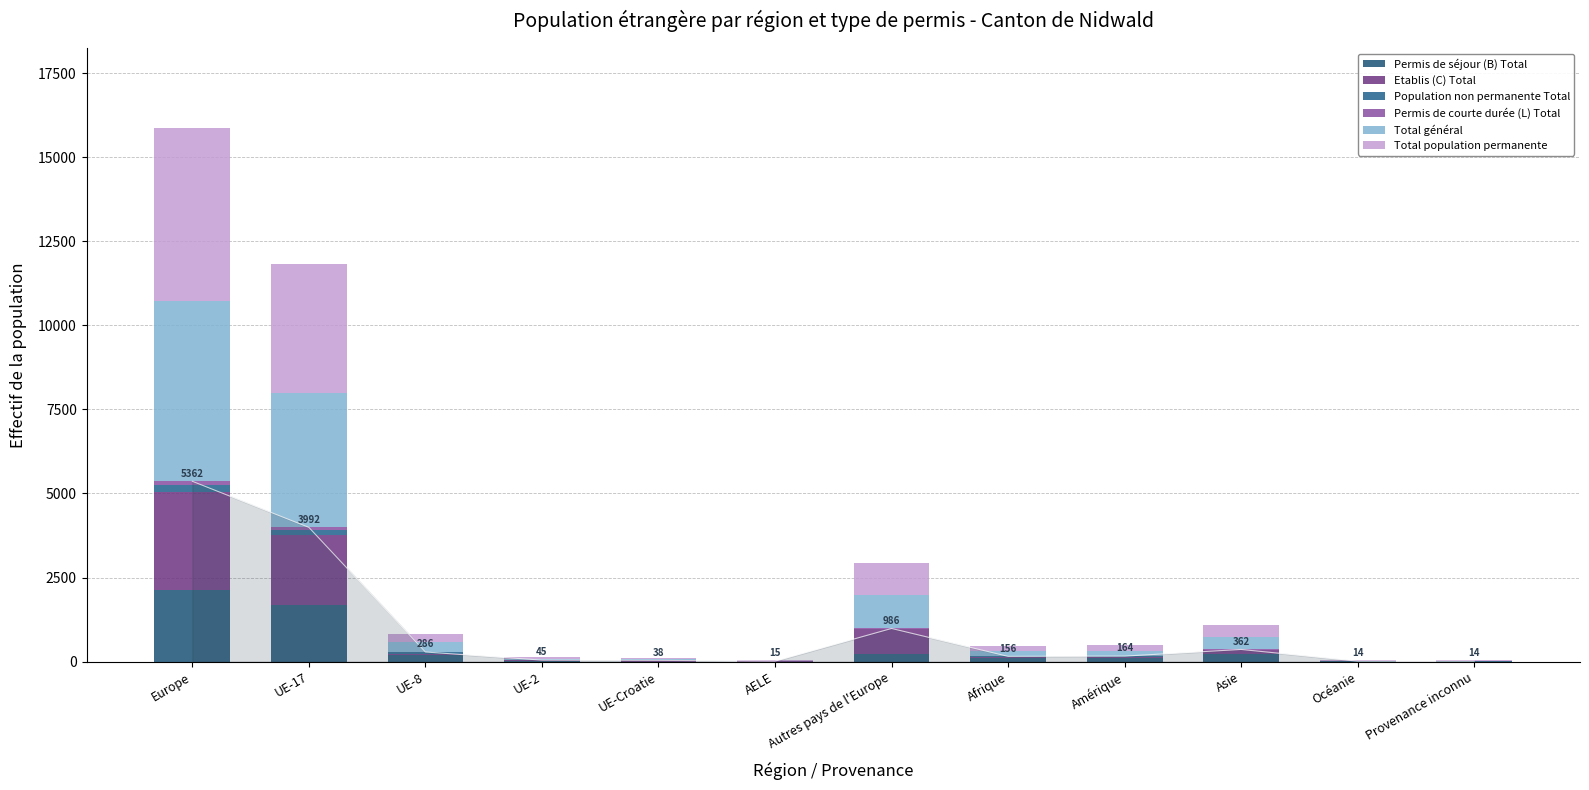

How many bars are there in total?

72